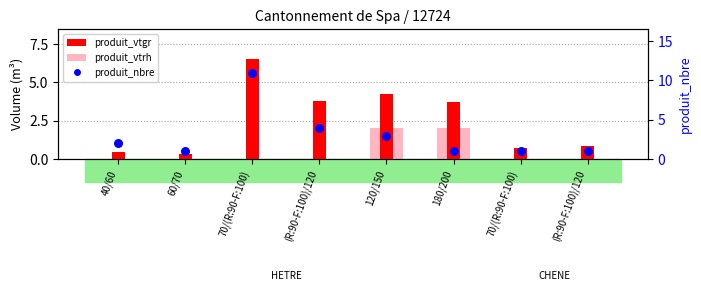

Which series has the largest total across all categories?

produit_nbre